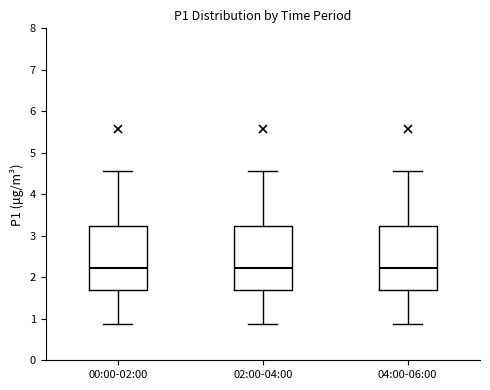

Reading left to right, read every box against the y-axis: the position of its median line, the range the box covers, and the ends of its whiskers. The values are not printed on the chart, so give them approximately, as read against the axis.

00:00-02:00: median 2.2, box 1.7 to 3.2, whiskers 0.9 to 4.6
02:00-04:00: median 2.2, box 1.7 to 3.2, whiskers 0.9 to 4.6
04:00-06:00: median 2.2, box 1.7 to 3.2, whiskers 0.9 to 4.6